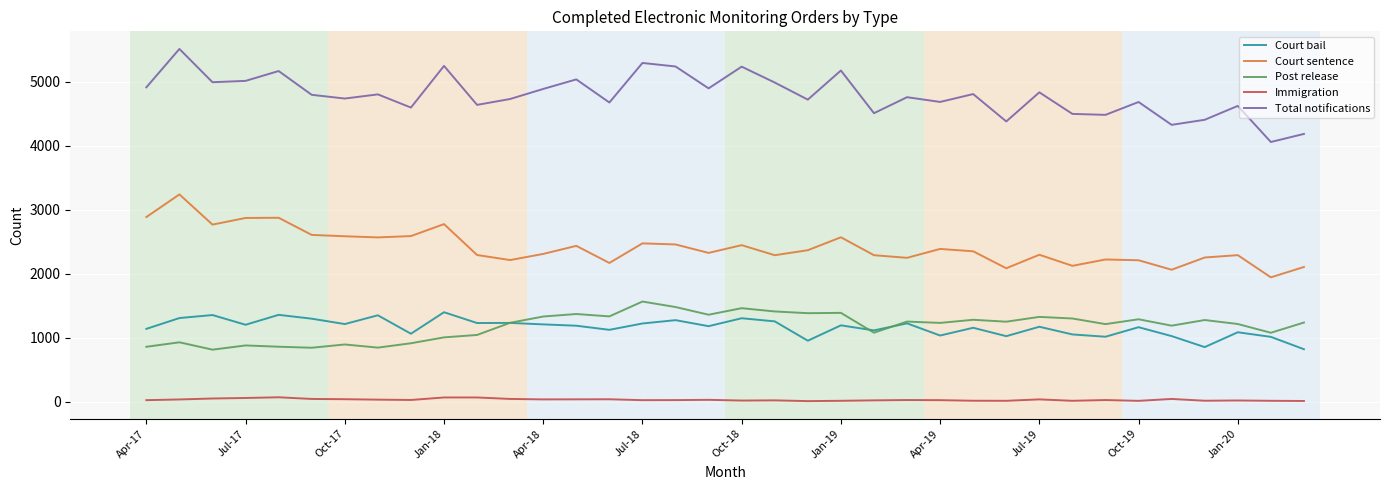

What is the smallest value displayed?

10